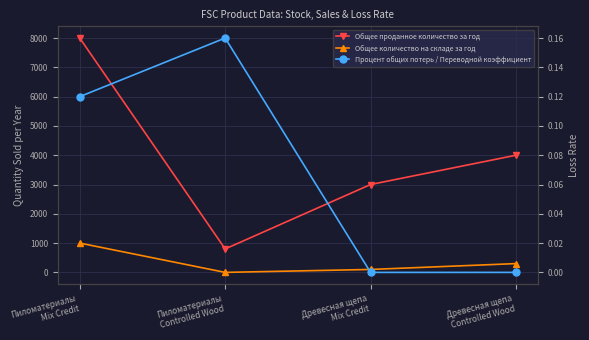

What is the sum of the Общее проданное количество за год values at Пиломатериалы
Mix Credit and Древесная щепа
Mix Credit?

11000.0